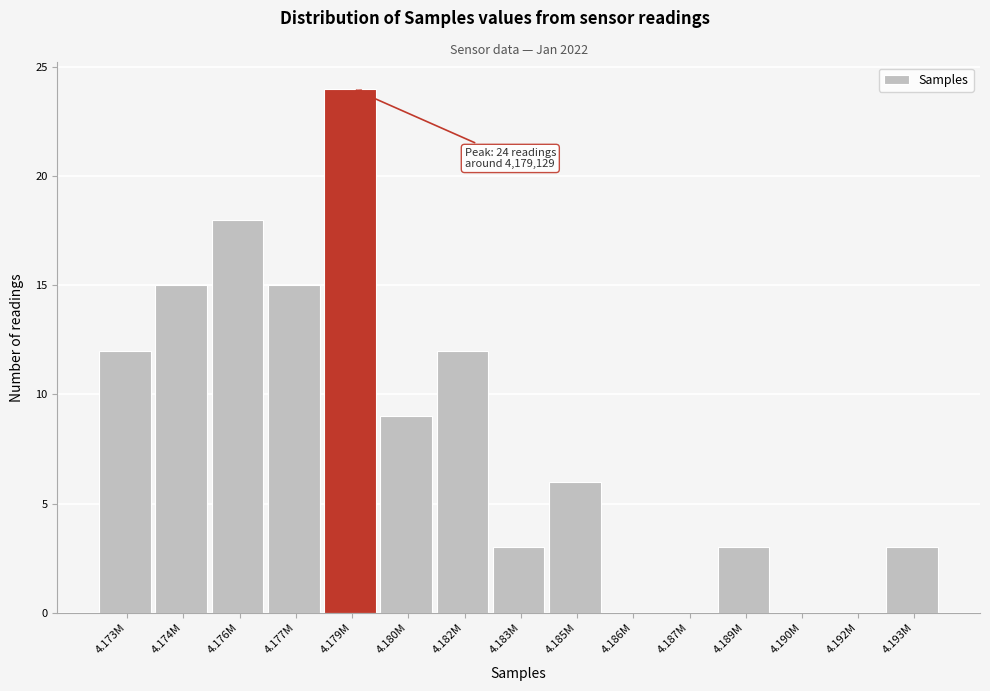

Reading left to right, list all the values displayed in this chart.

4.173M=12	4.174M=15	4.176M=18	4.177M=15	4.179M=24	4.180M=9	4.182M=12	4.183M=3	4.185M=6	4.186M=0	4.187M=0	4.189M=3	4.190M=0	4.192M=0	4.193M=3